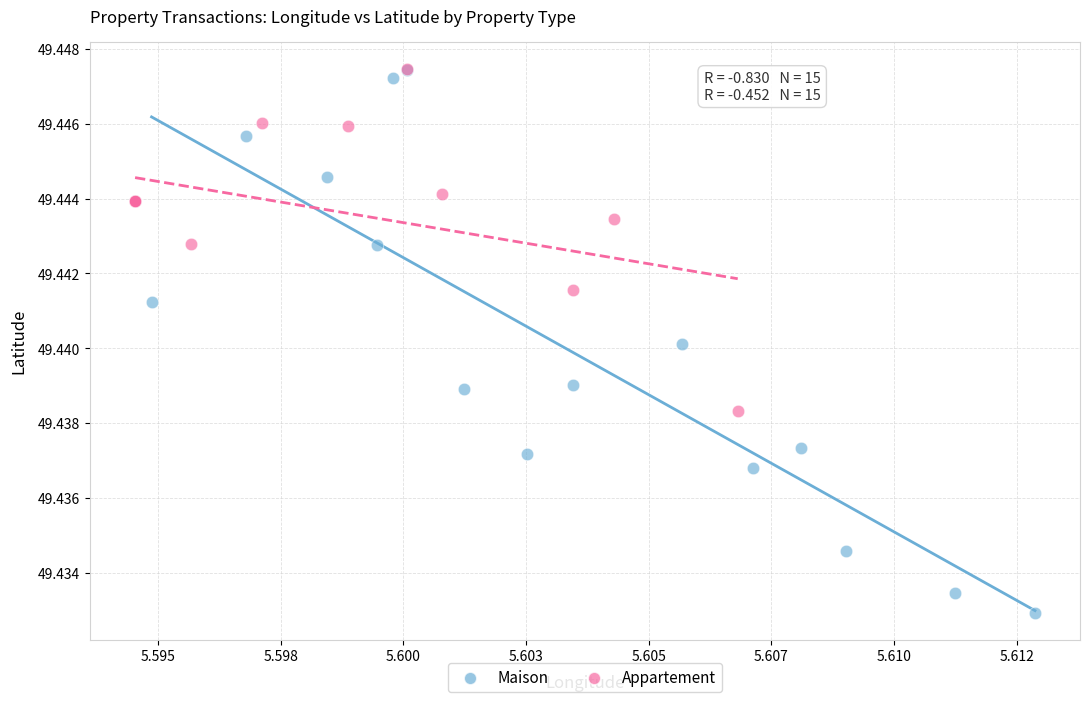

Which series contains the lowest Y value?

Maison